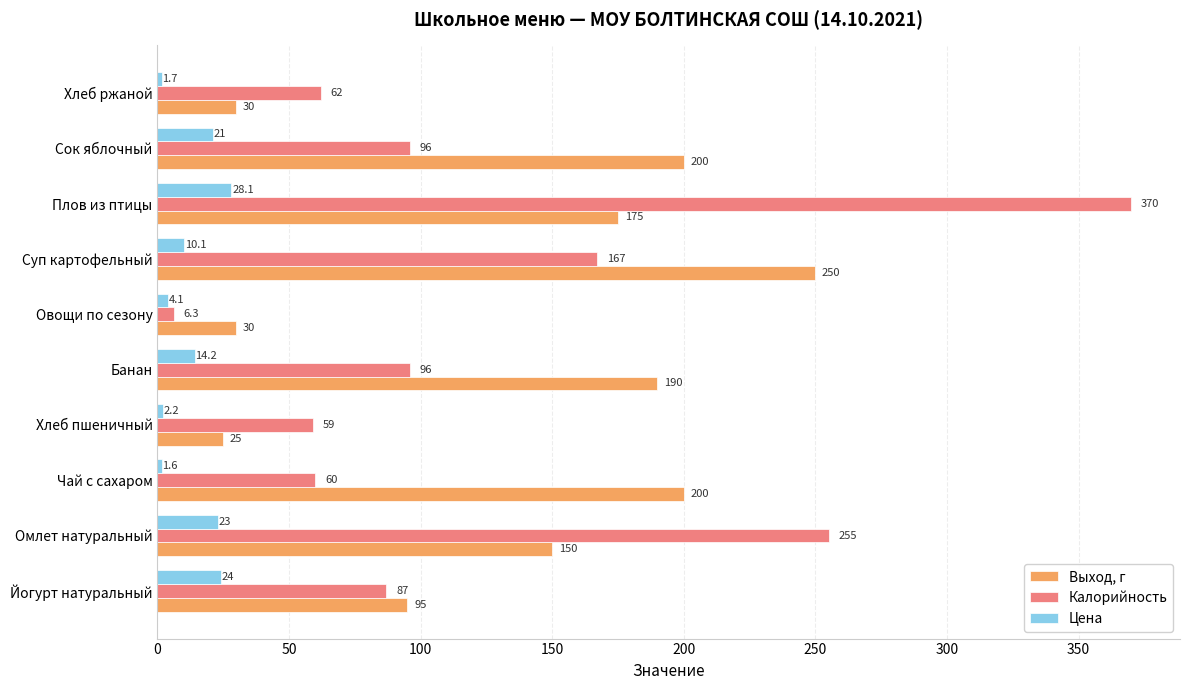

What is the minimum value shown in the chart?

1.6